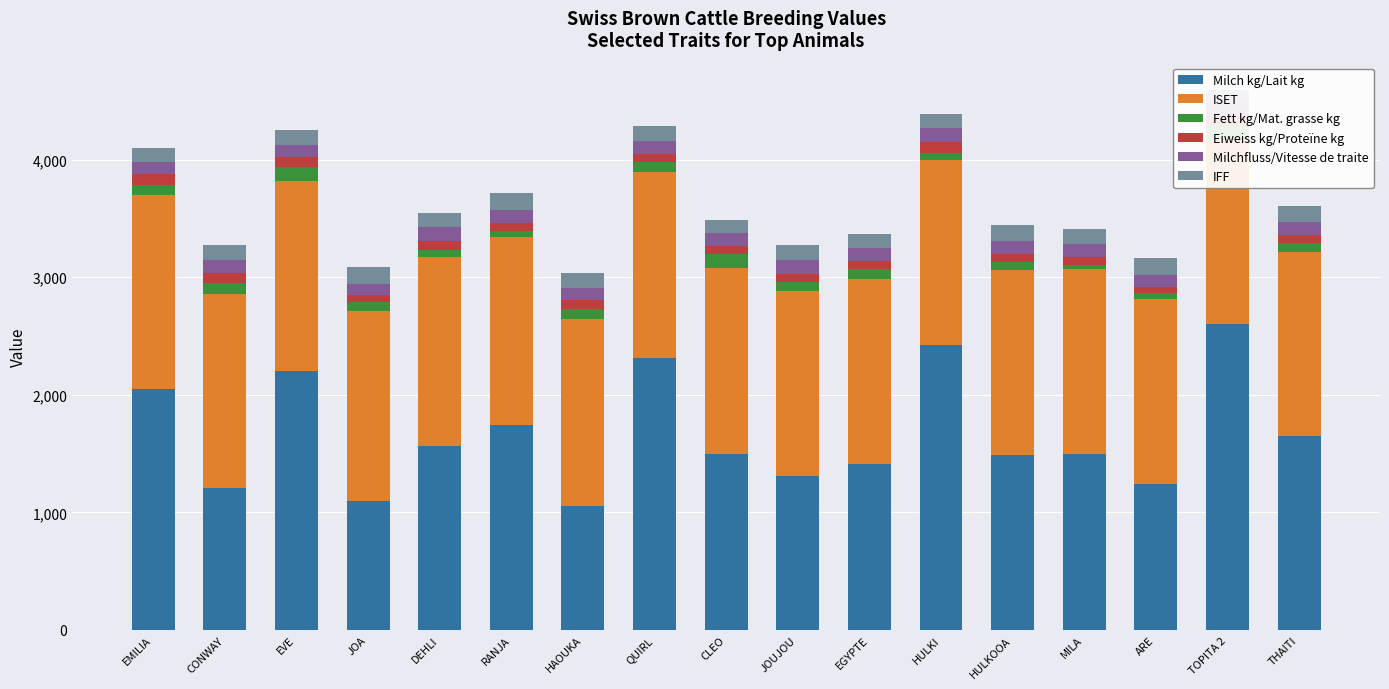

Is it true that Milch kg/Lait kg equals 3303 at EMILIA?

False